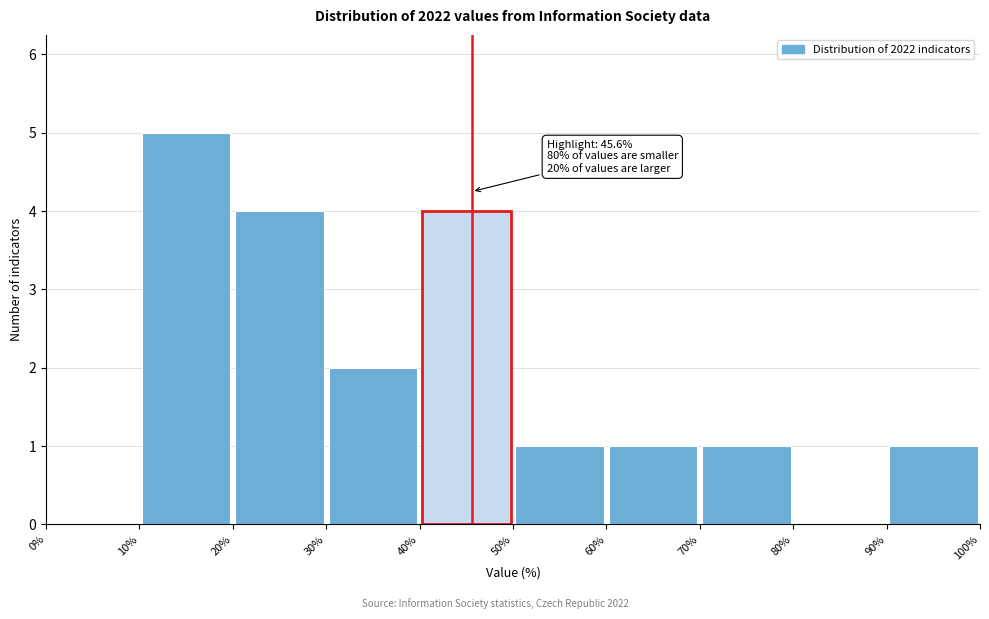

Over which range of the x-axis is the bar tallest?

10% to 20%